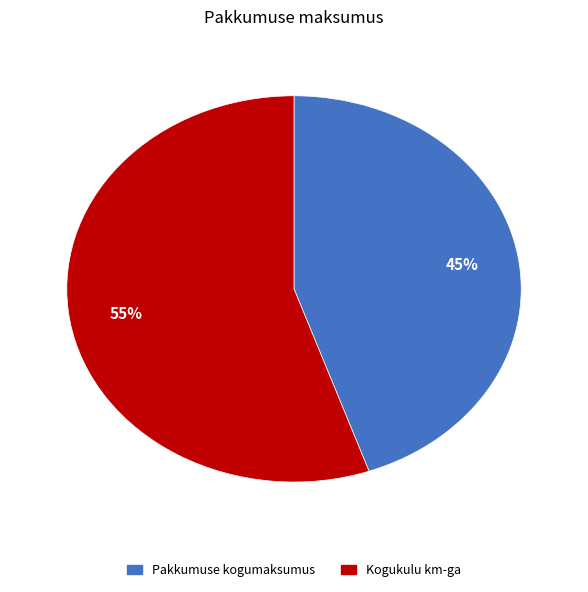

To the nearest percent, what percentage of the pie is Pakkumuse kogumaksumus?

45%